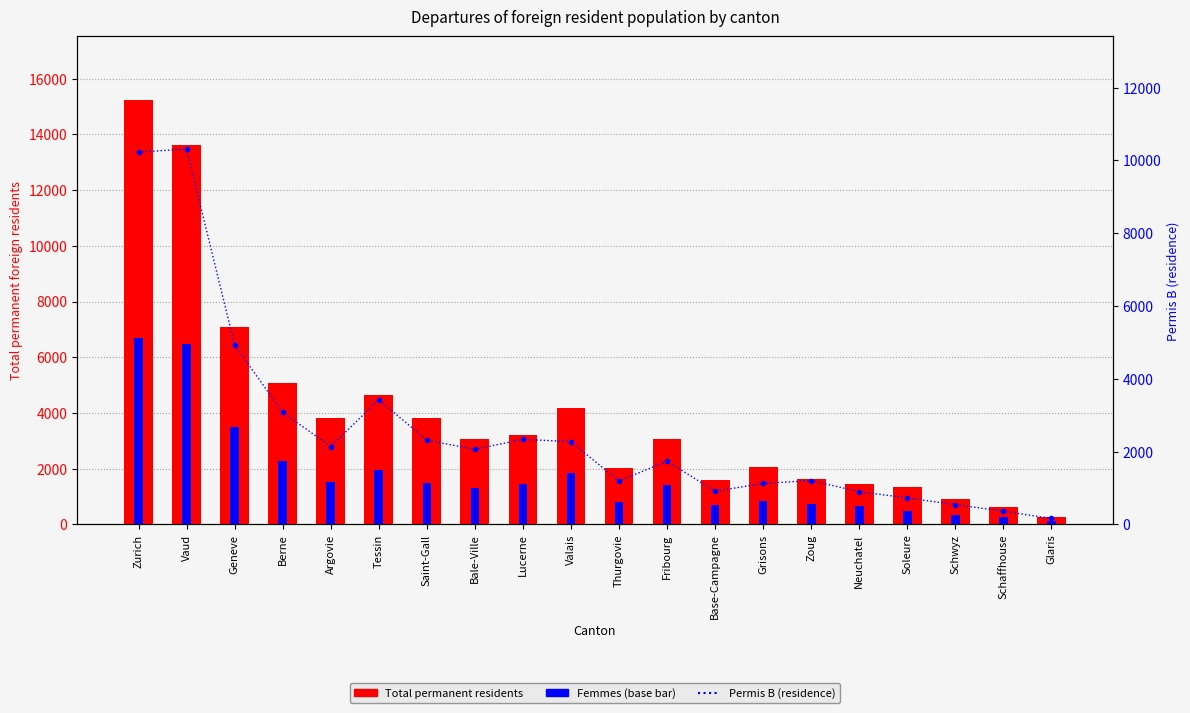

What is the value of the Total permanent residents bar at the 17th from the left?

1356